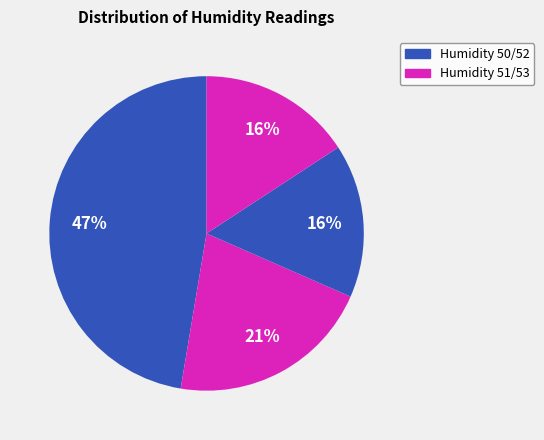

Rank the categories by value from lowest to highest.

Humidity 50, Humidity 51, Humidity 52, Humidity 53